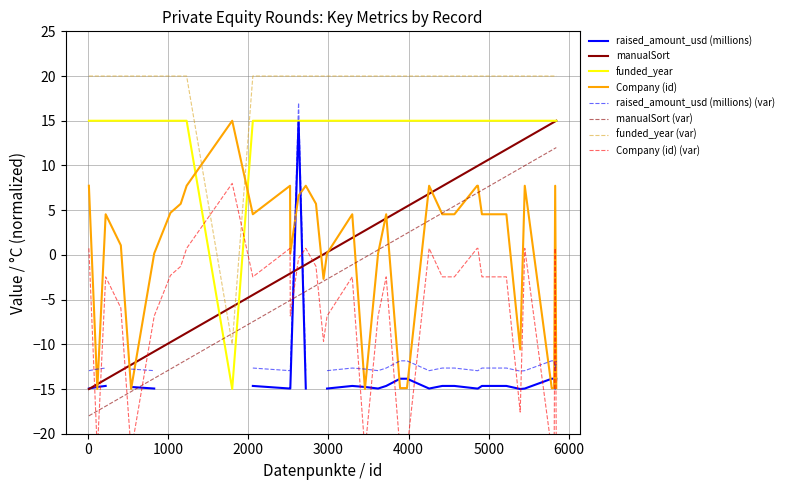

Does the chart have visible grid lines?

Yes